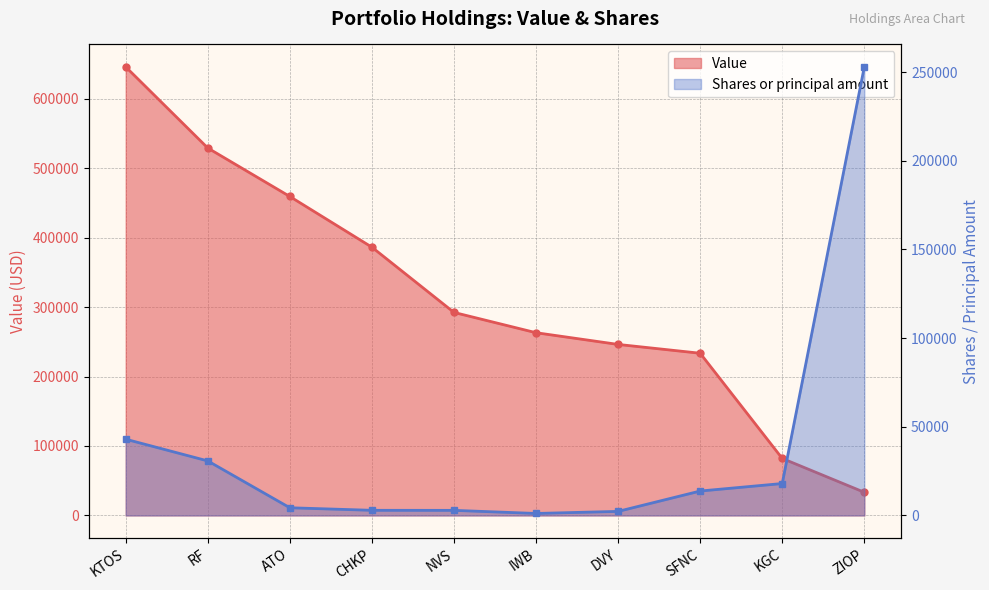

What is the minimum value for Value?

33345